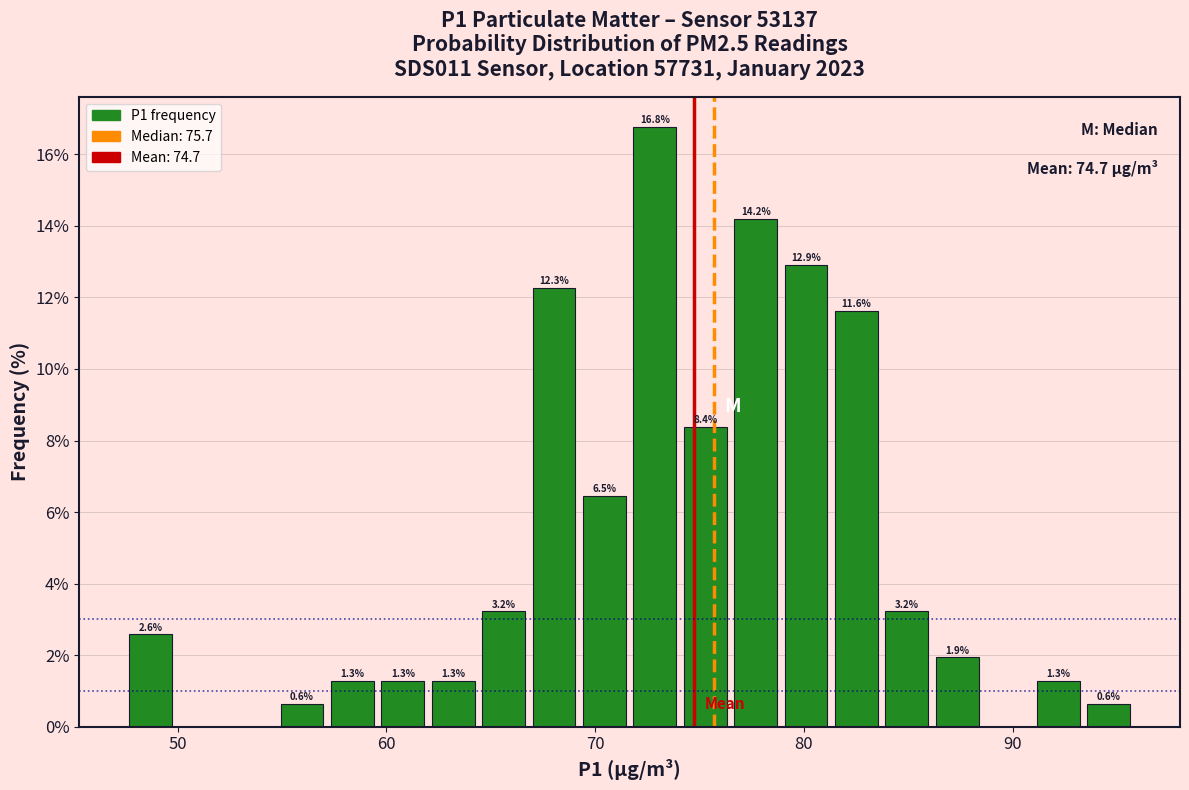

Around what value on the x-axis is the tallest bar? Give the approximate position of its centre, as read against the axis.

73